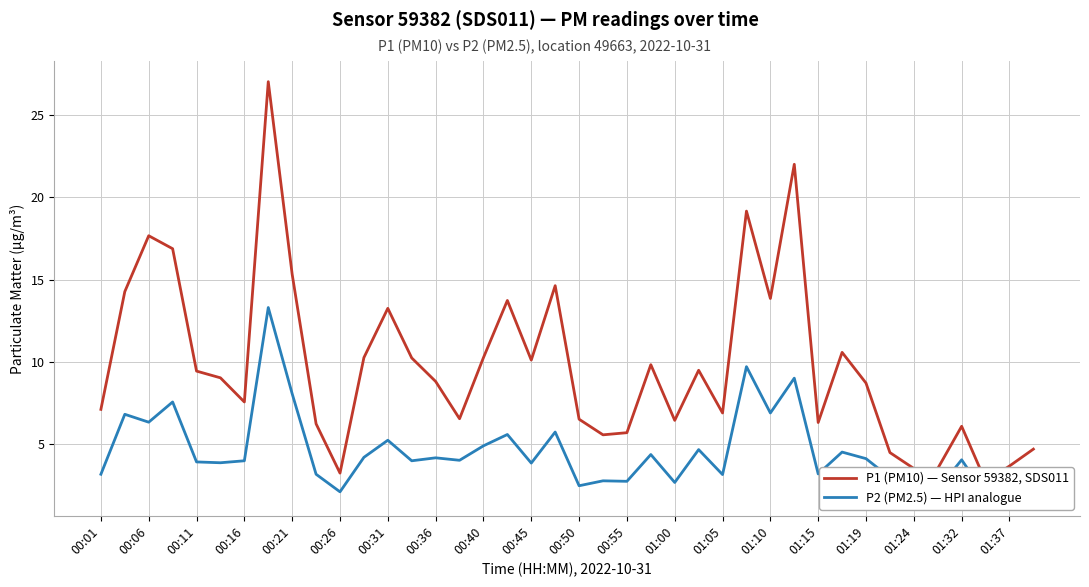

Rank the series at 25 from lowest to highest value.

P2 (PM2.5) — HPI analogue, P1 (PM10) — Sensor 59382, SDS011